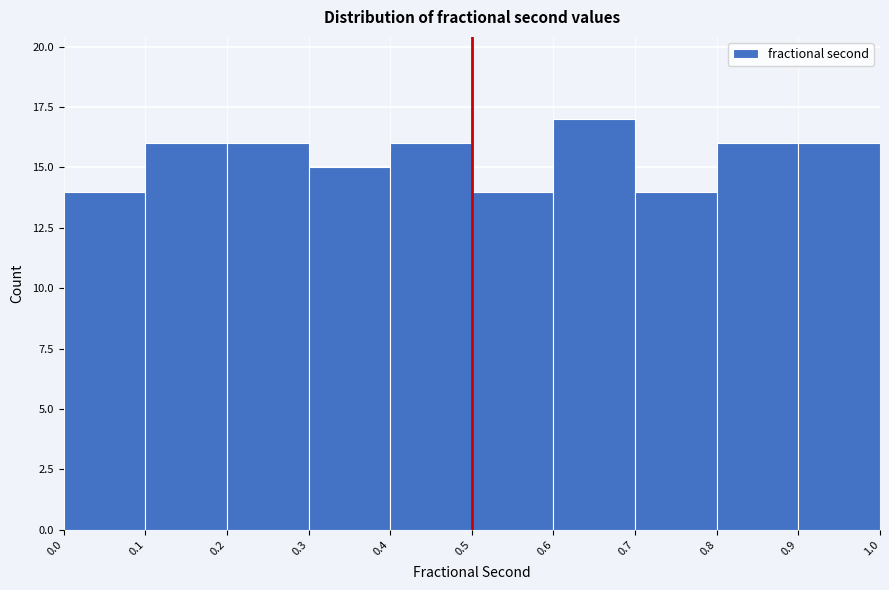

Which range on the x-axis has the tallest bar?

0.6 to 0.7